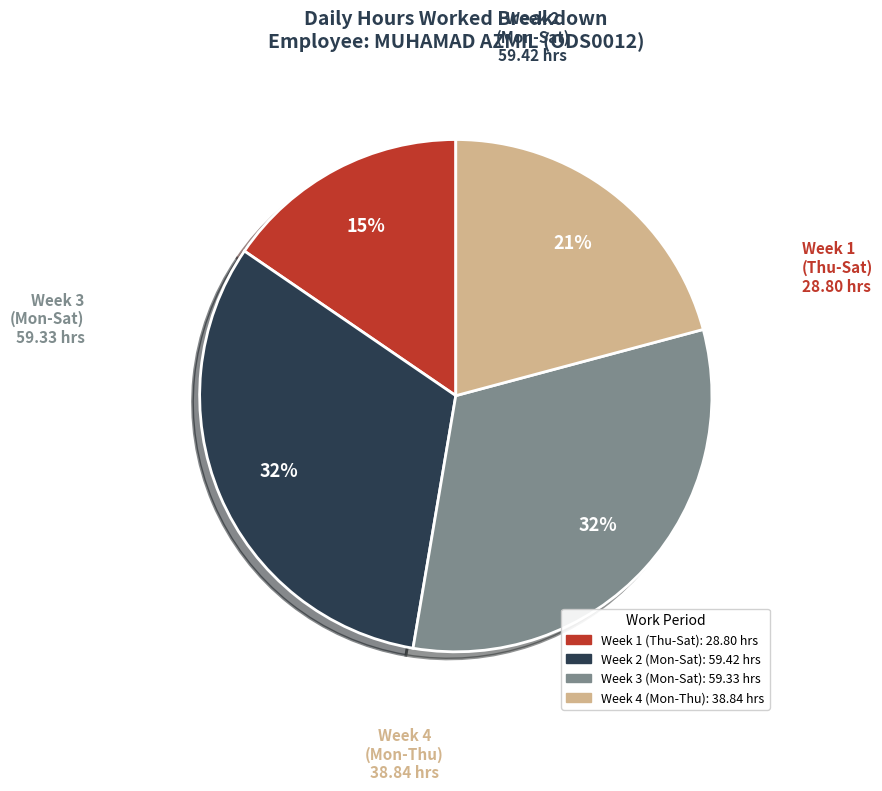

Does any single category account for the majority?

No